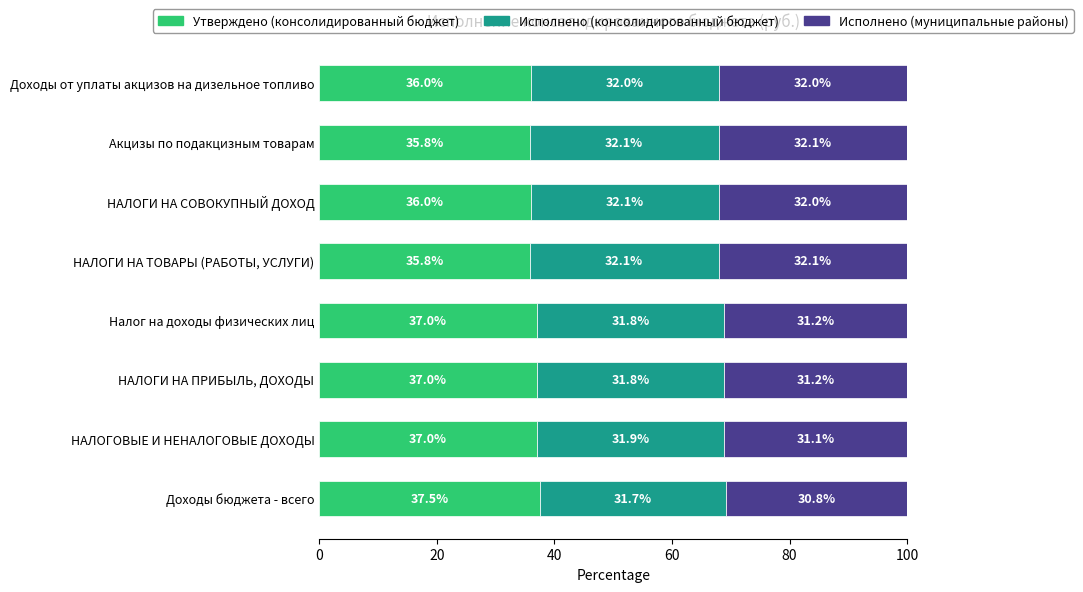

Is it true that Утверждено (консолидированный бюджет) equals 36.0 at Доходы от уплаты акцизов на дизельное топливо?

True